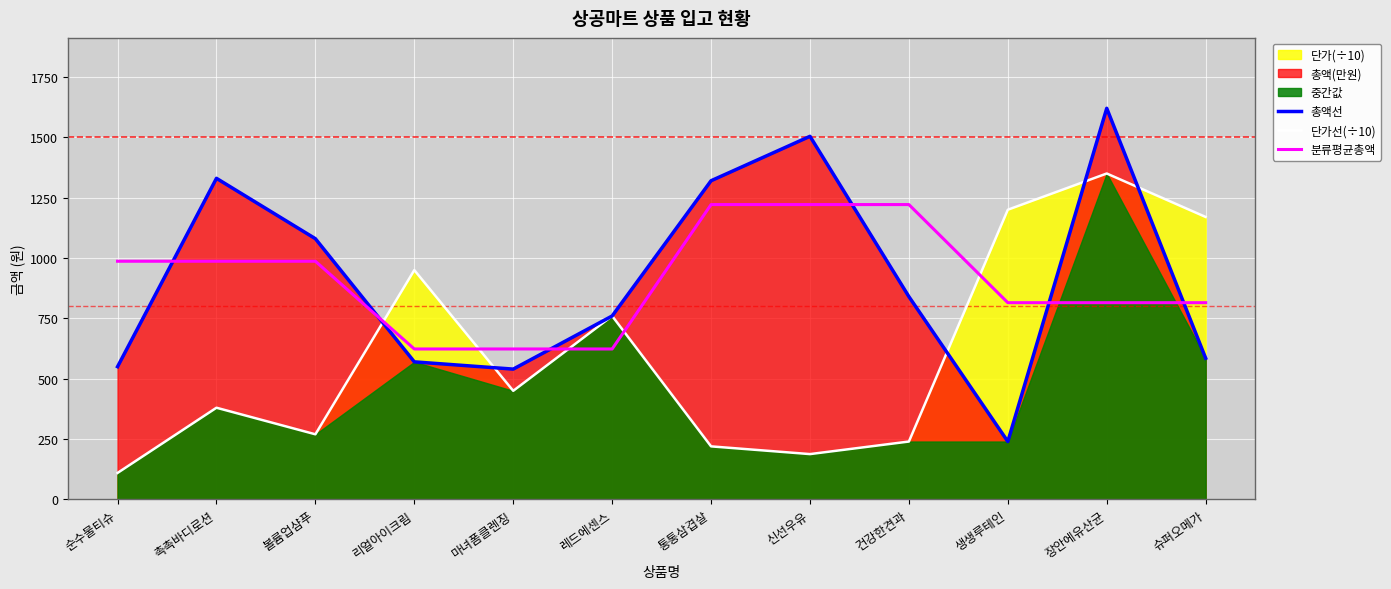

True or false: 분류평균총액 and 총액선 cross at least once.

True